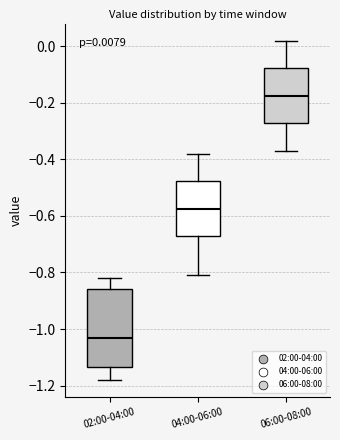

Comparing the boxes themselves (not the whiskers), which one is the tallest?

02:00-04:00